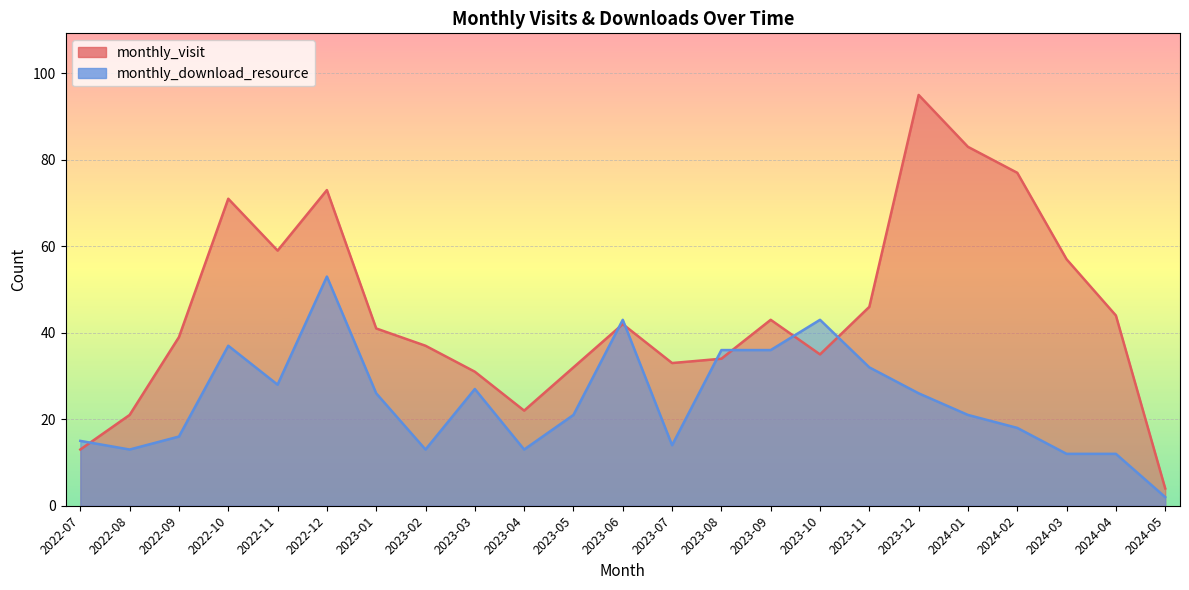

The value of monthly_download_resource at 2023-06 is 43. True or false?

True